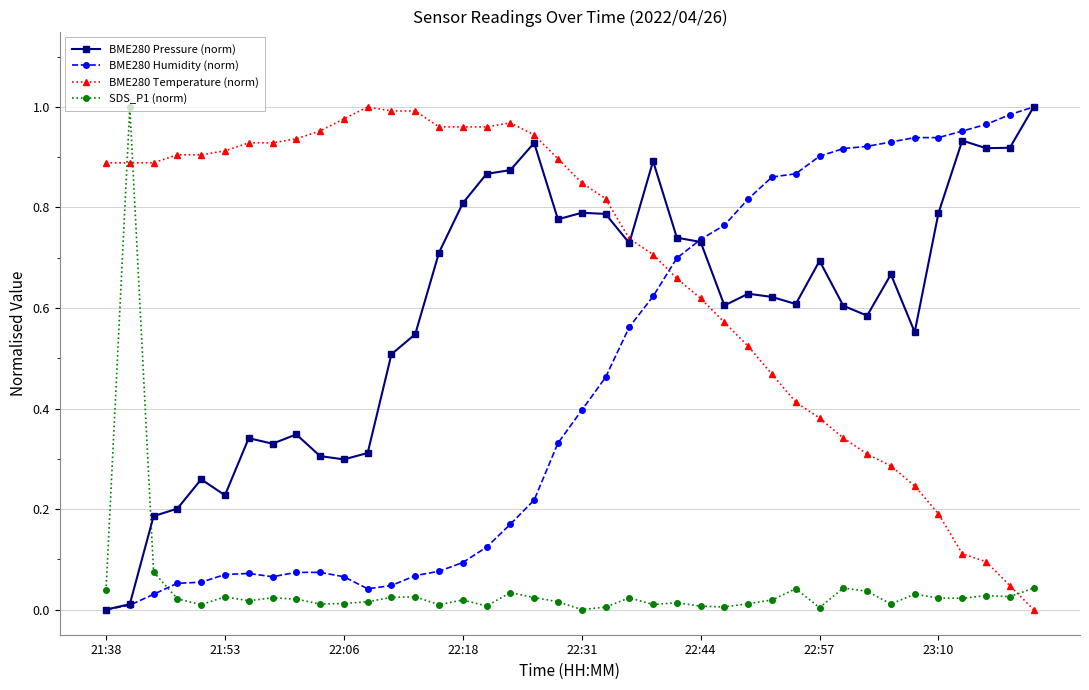

True or false: BME280 Temperature (norm) has more than 0 points higher than both neighbors.

True